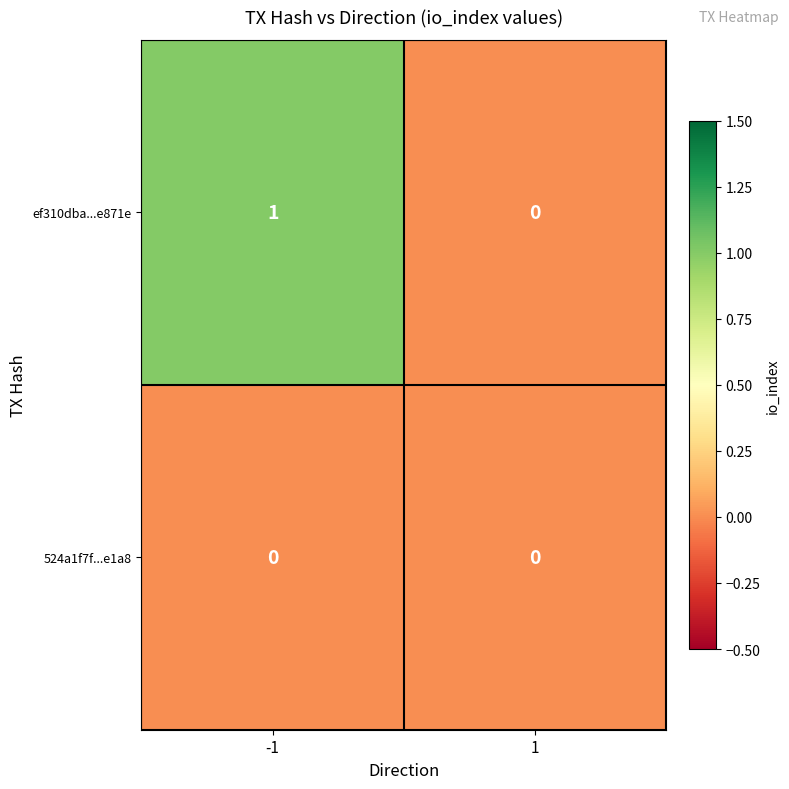

Rank the series at -1 from lowest to highest value.

524a1f7f...e1a8, ef310dba...e871e